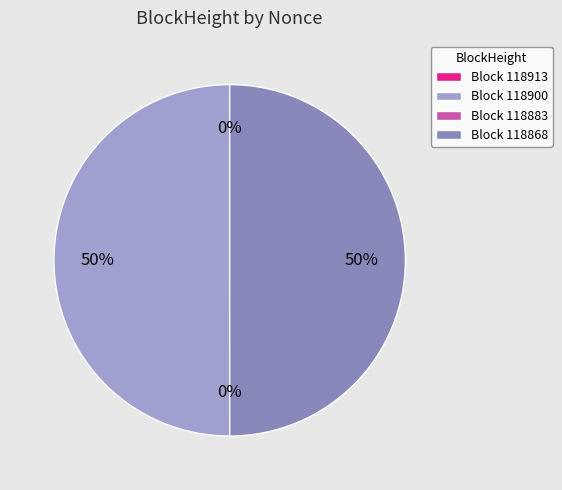

What is the change in value from 118883 to 118868?

+56420